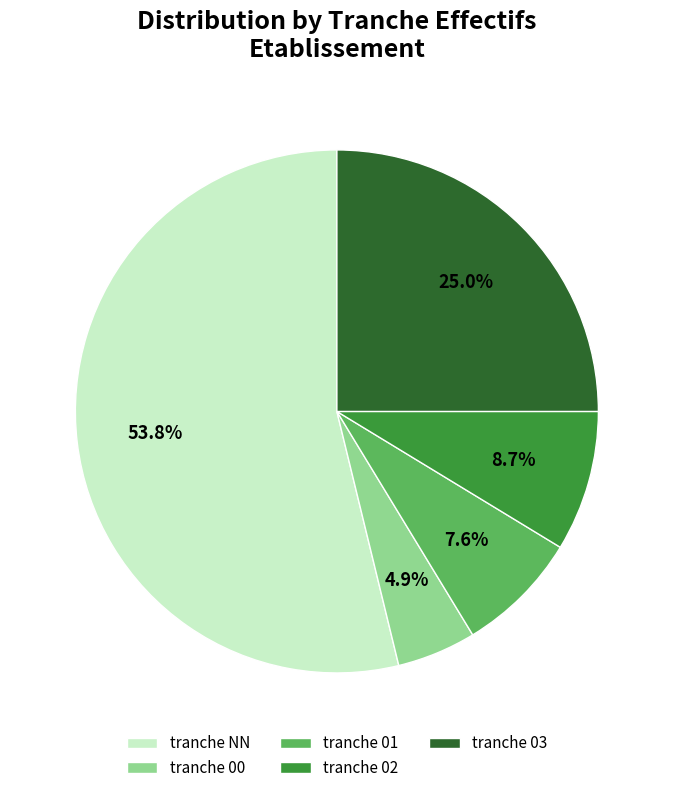

Which category has the biggest portion of the pie?

tranche NN